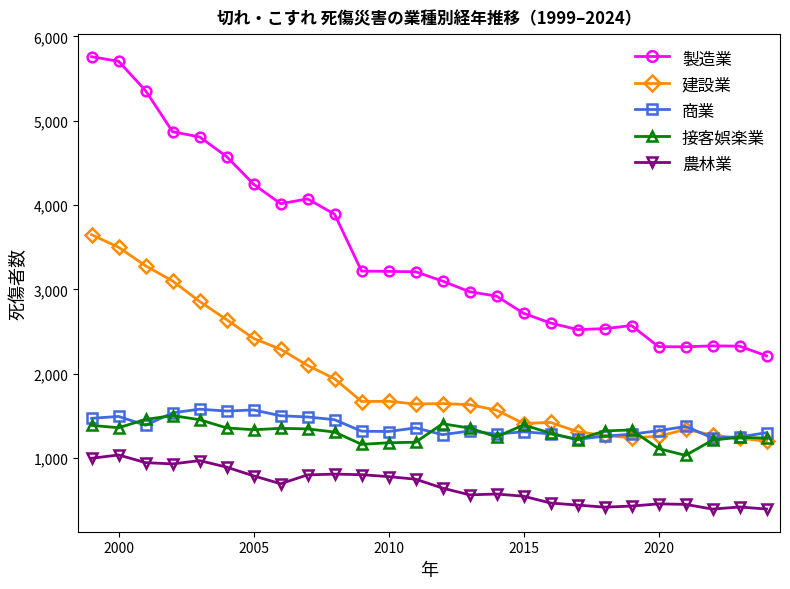

True or false: 農林業 and 建設業 intersect in this chart.

False